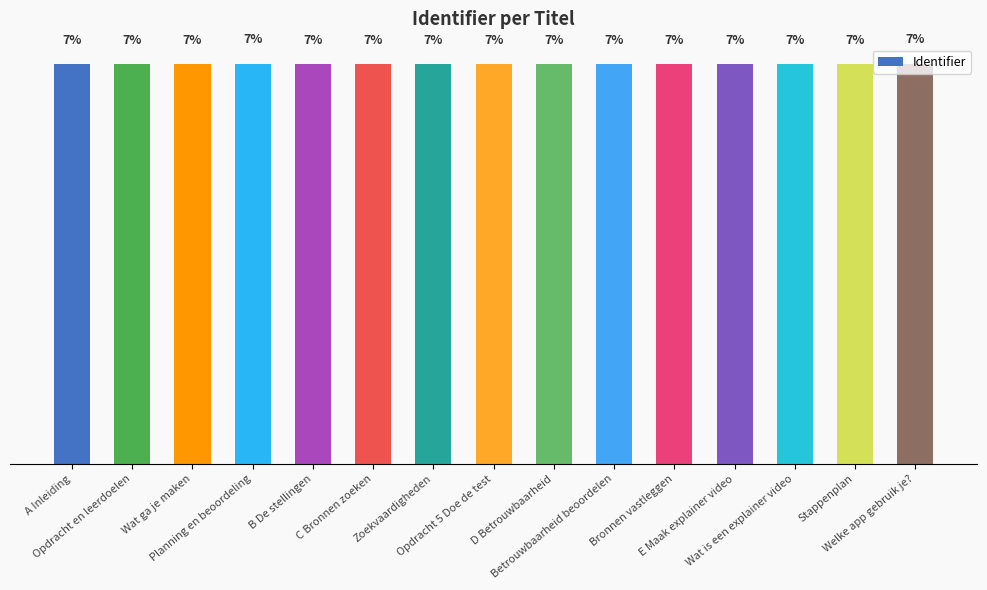

Which has a higher value, Betrouwbaarheid beoordelen or Stappenplan?

Betrouwbaarheid beoordelen